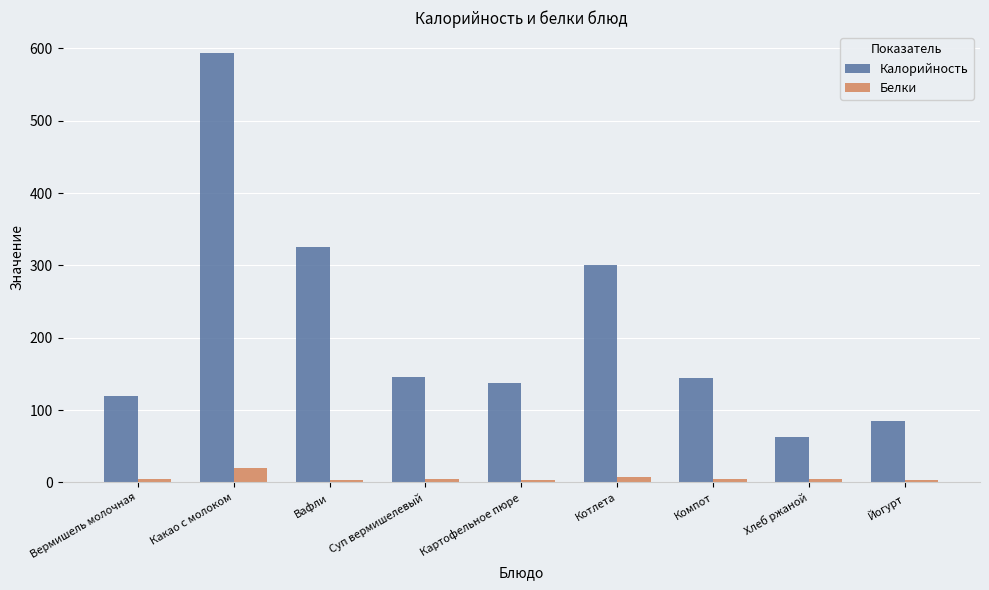

What is the approximate value of Калорийность at Йогурт?

85.0